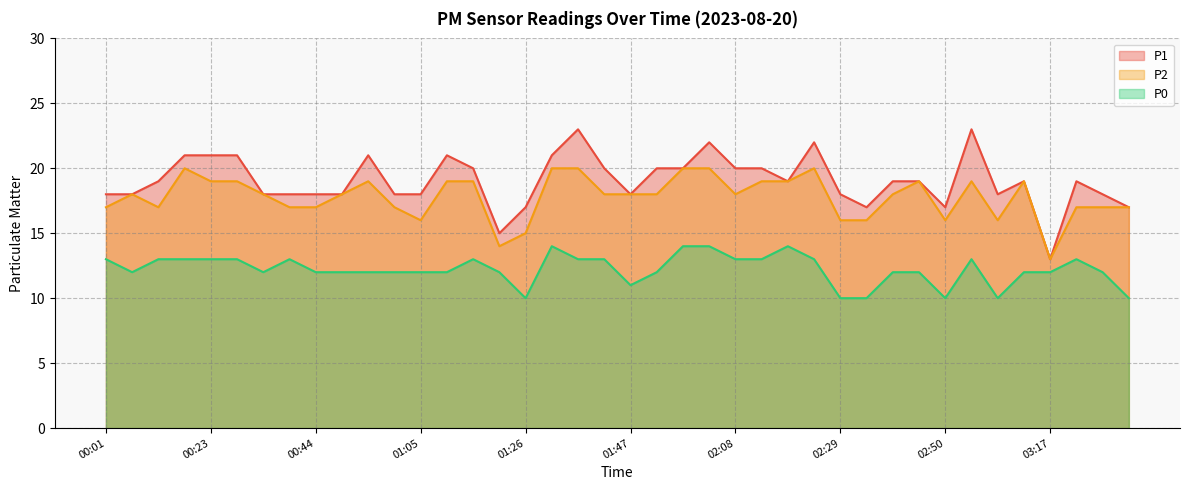

Rank the series by their average value, from highest to lowest.

P1, P2, P0